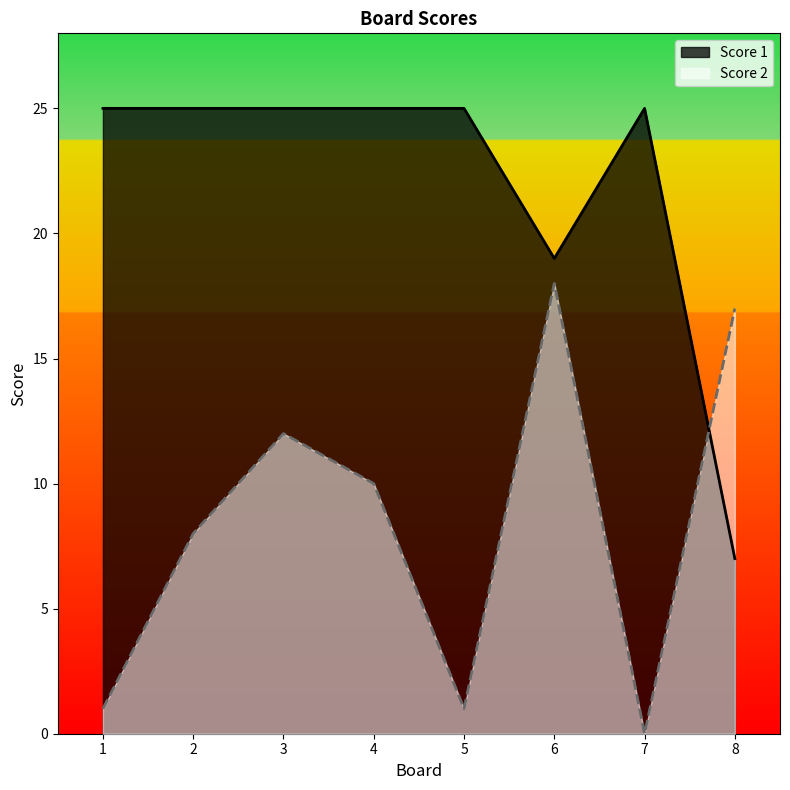

How many times do Score 2 and Score 1 cross each other?

1